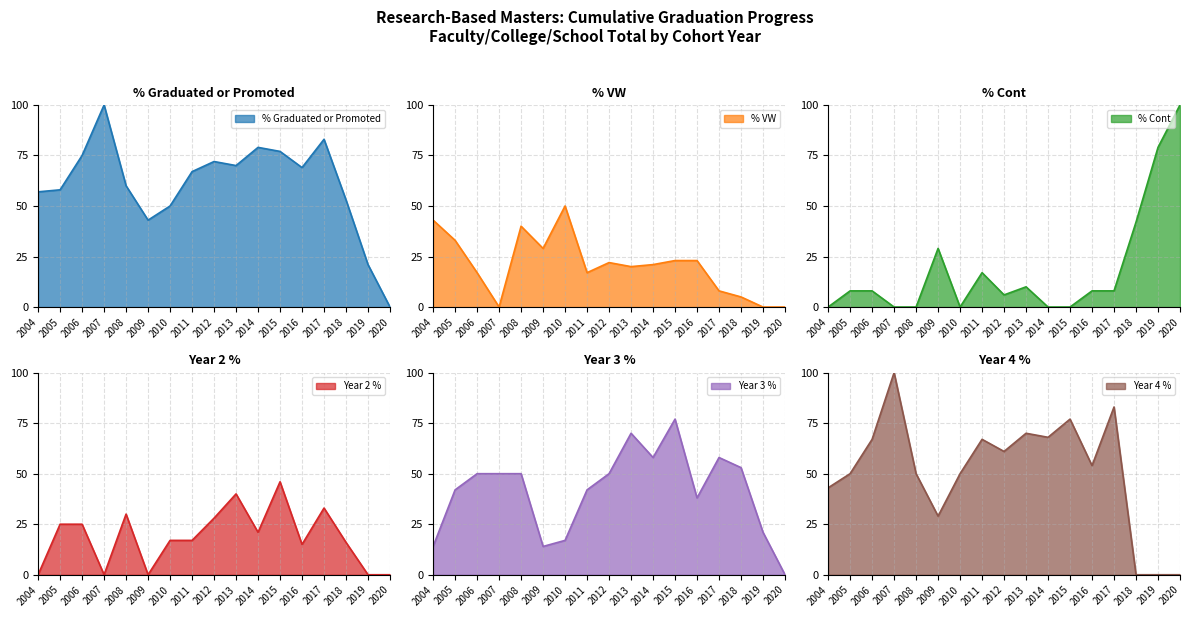

The value of % Cont at 2009 is 50. True or false?

False